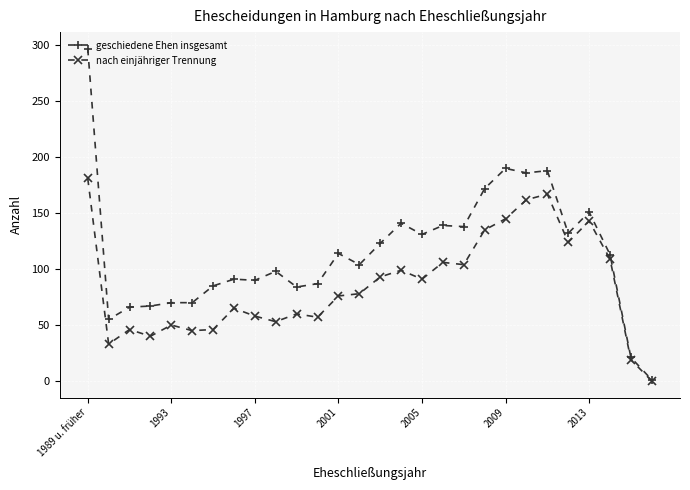

How many data points in geschiedene Ehen insgesamt are less than 113?

14